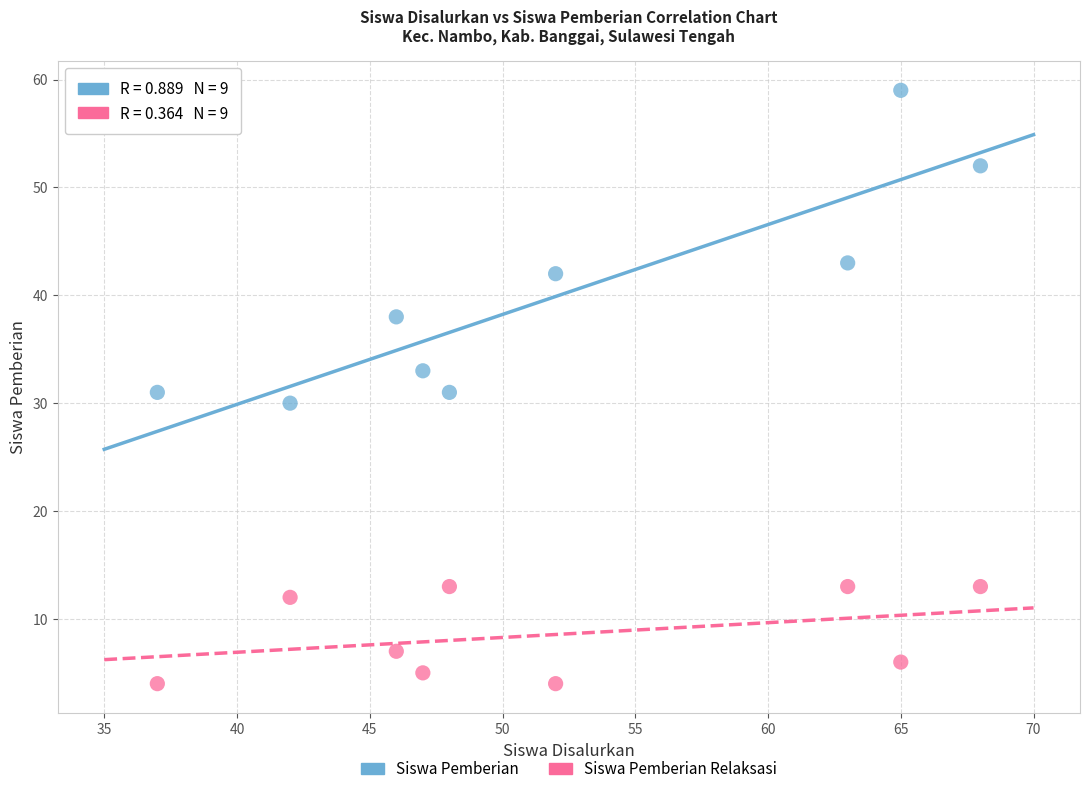

Across all data points, what is the range of Y values (max minus min)?

55